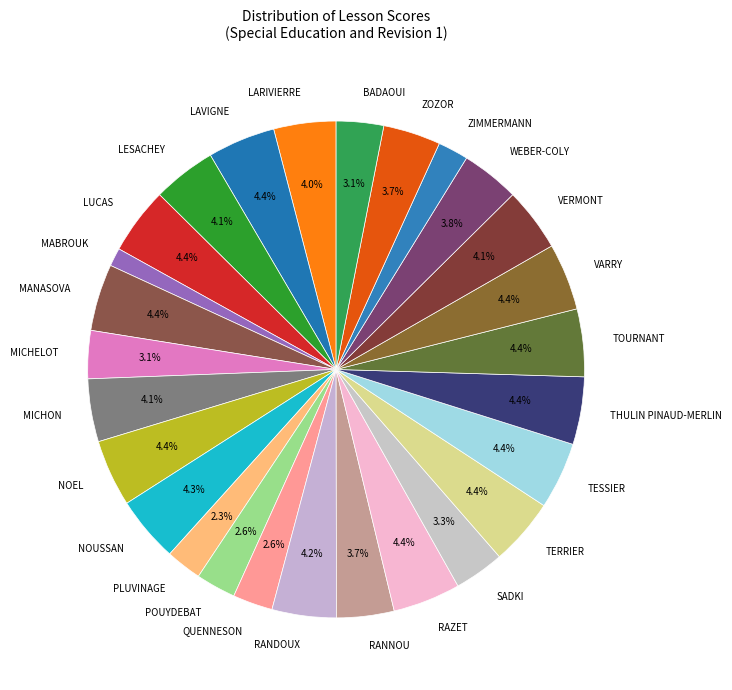

To the nearest percent, what is the average slice percentage?

4%